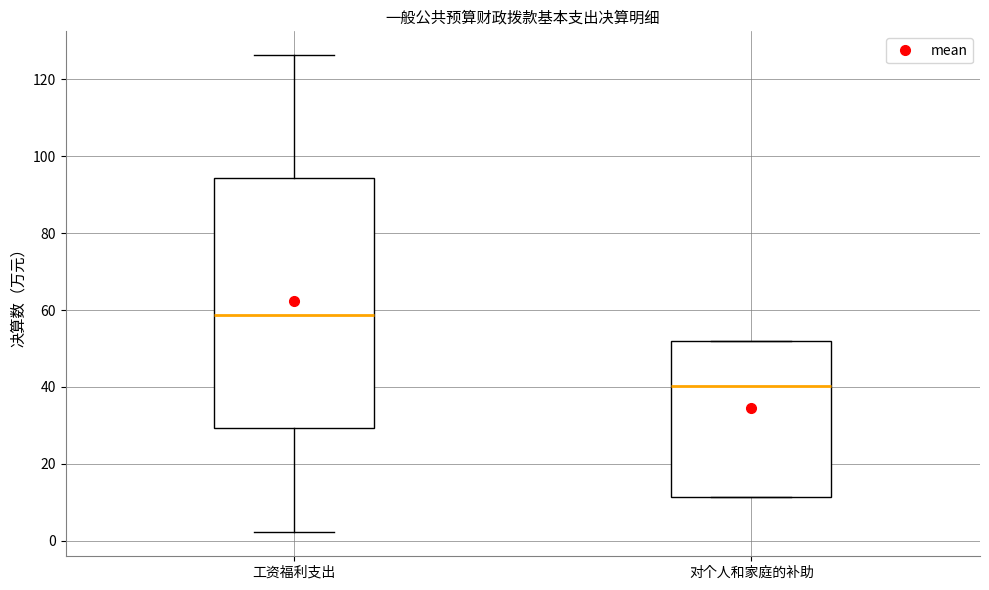

Reading left to right, transcribe this box plot: for each box, give where its median line is, the range the box spans, and where its two whiskers end, as read against the y-axis. The values are not printed on the chart, so give them approximately, as read against the axis.

工资福利支出: median 58, box 30 to 94, whiskers 2 to 126
对个人和家庭的补助: median 40, box 12 to 52, whiskers 12 to 52